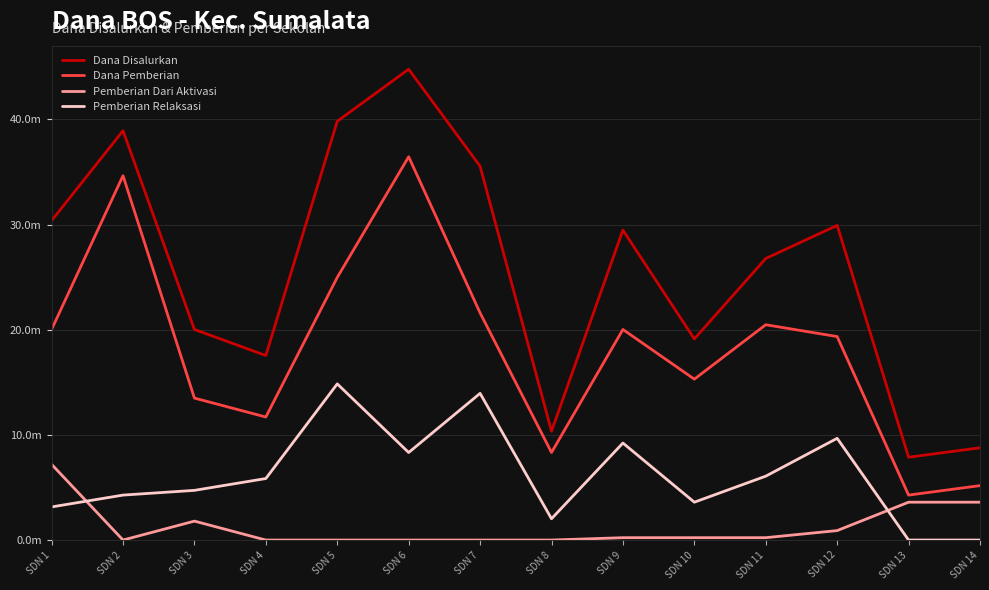

Does the chart have visible grid lines?

Yes